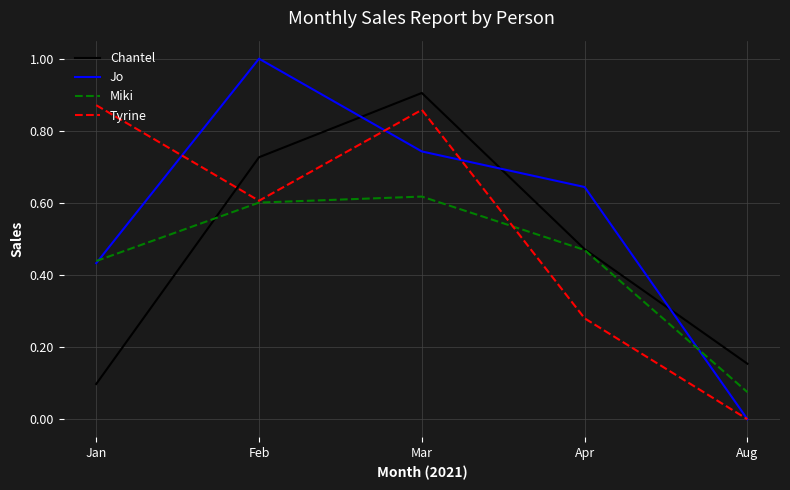

List the labels in order of Chantel value, largest first.

Mar, Feb, Apr, Aug, Jan